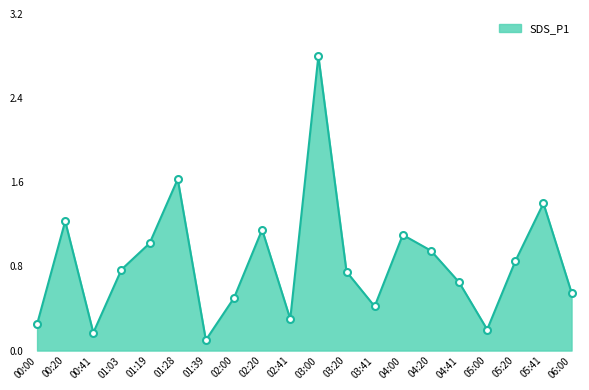

What is the sum of all values?

16.8